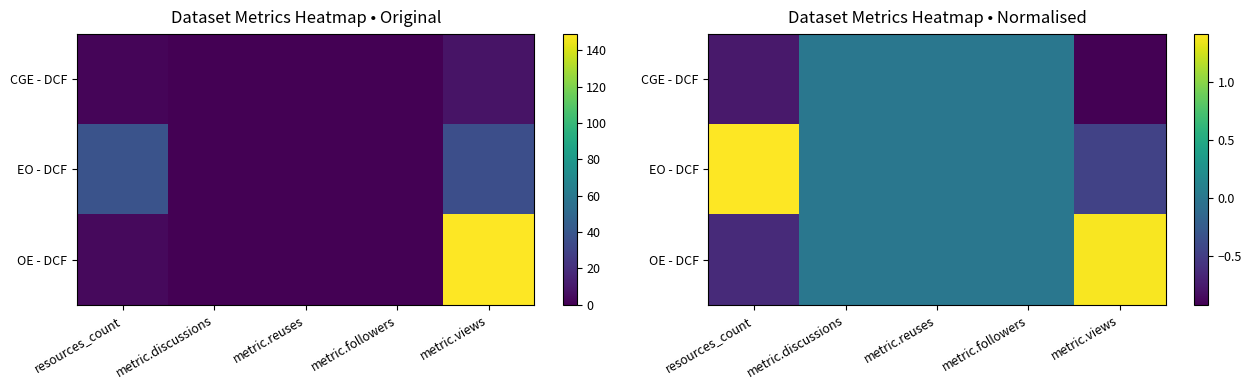

How many series are shown in this chart?

3